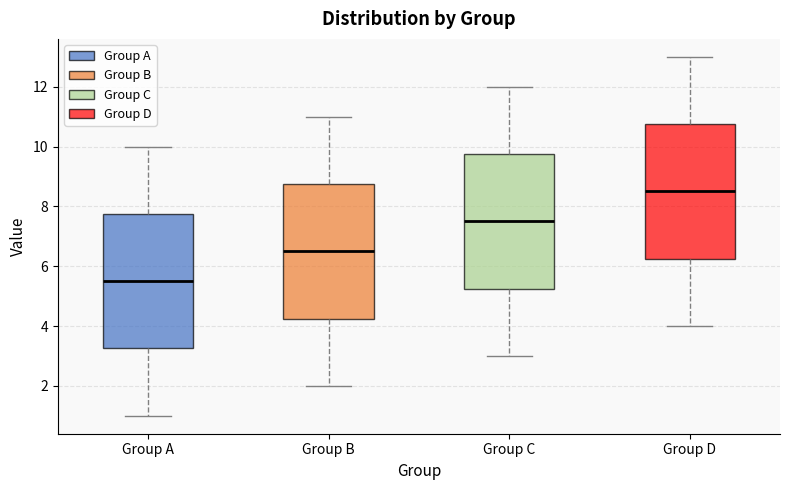

Where does the upper whisker of the box for Group D end on the y-axis? The values are not printed on the chart, so give them approximately, as read against the axis.

13.0